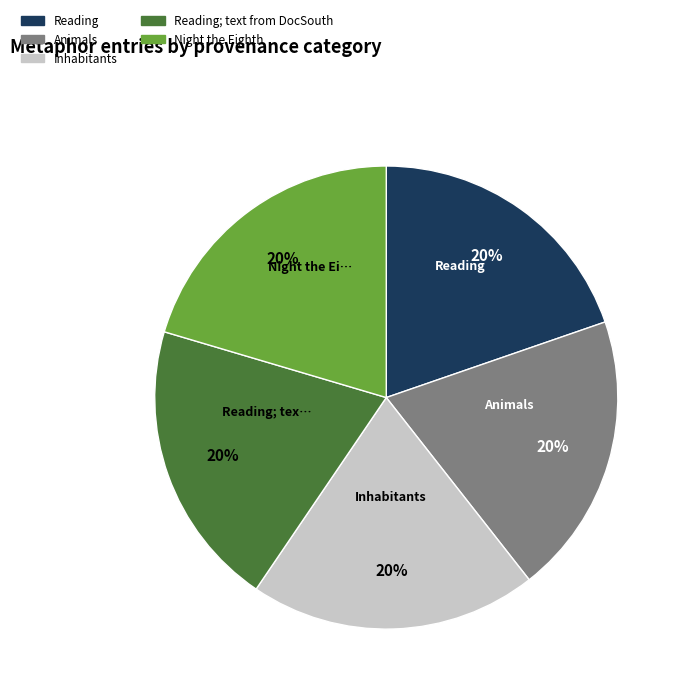

To the nearest percent, what is the average slice percentage?

20%